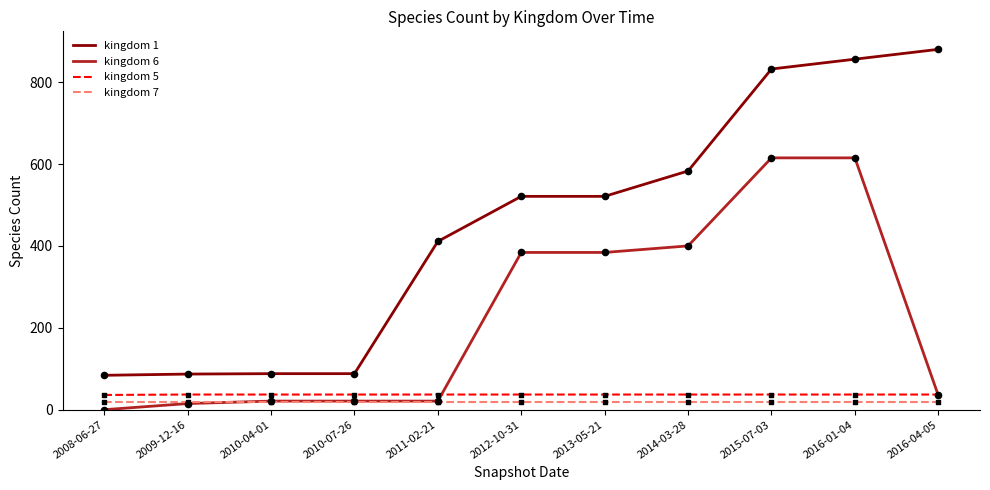

Which series has the largest range (max minus min)?

kingdom 1